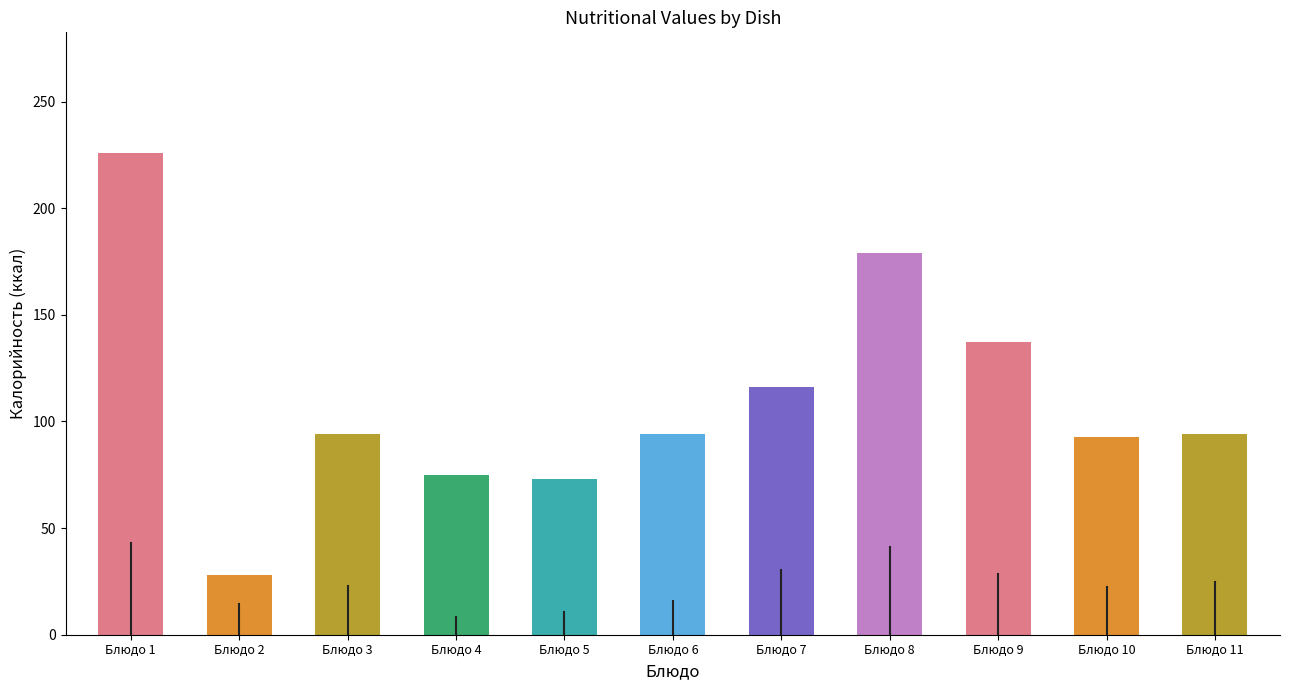

Between Каша пшенная молочная жидкая and Хлеб ржано-пшеничный, which series saw the biggest shift?

Калорийность